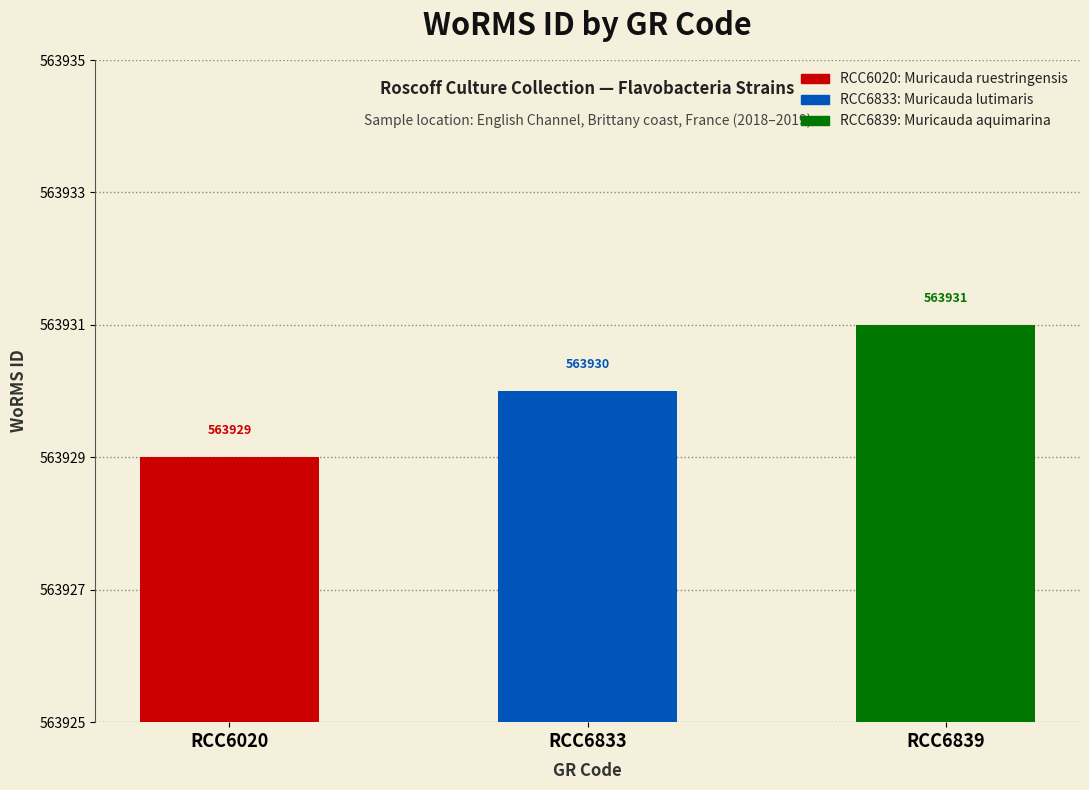

Which has a higher value, RCC6839 or RCC6020?

RCC6839